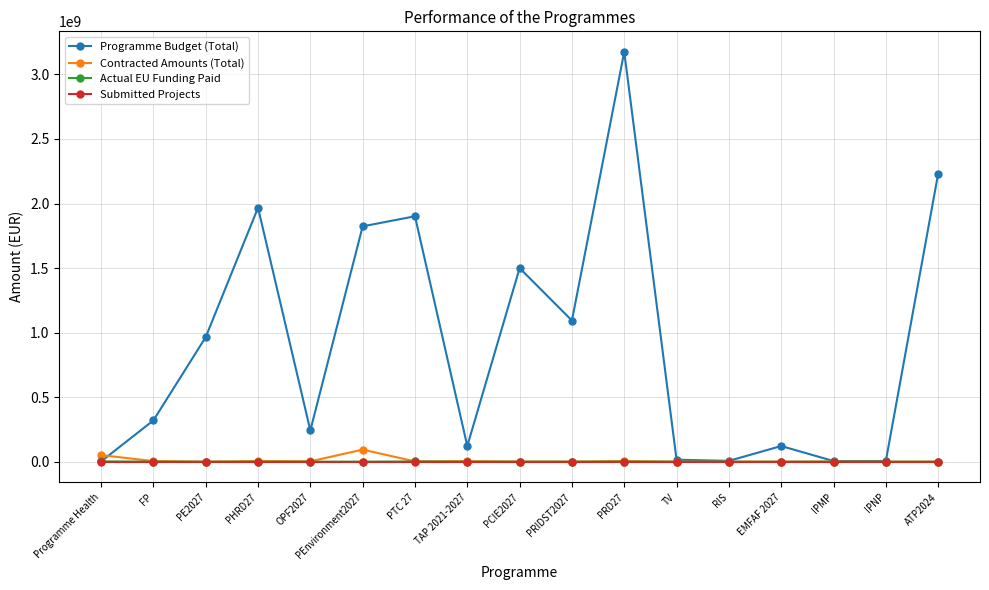

At which category is the sum across all series the highest?

PRD27